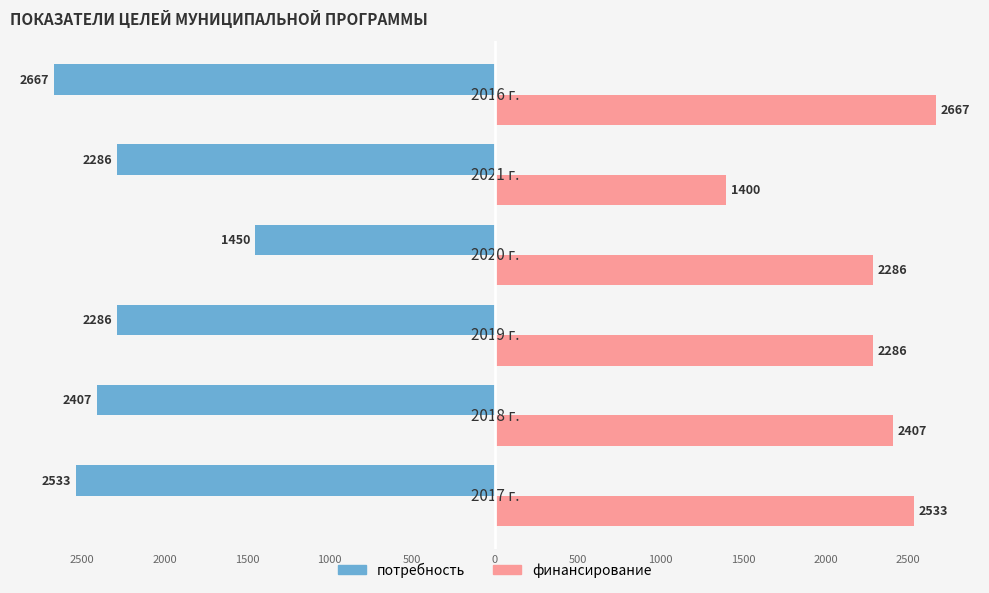

What are all the series names shown in the legend?

потребность, финансирование